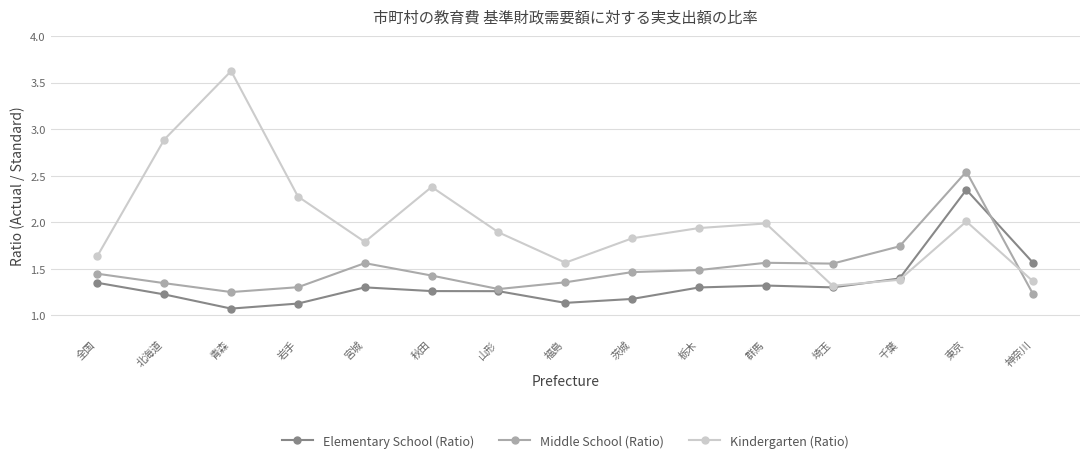

Which series has the largest range (max minus min)?

Kindergarten (Ratio)